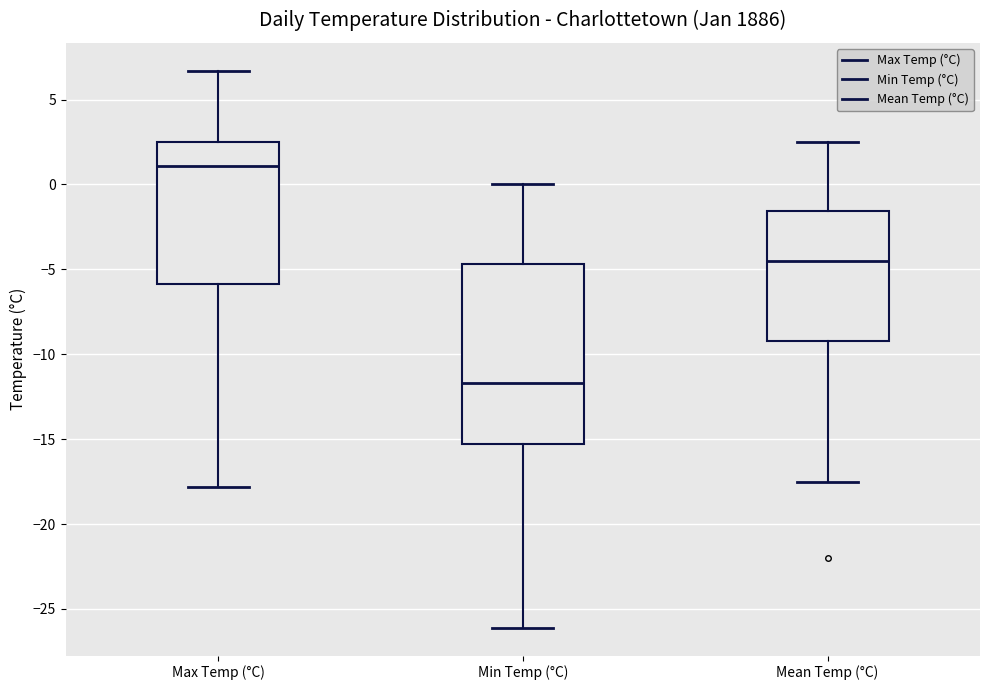

Reading left to right, read every box against the y-axis: the position of its median line, the range the box covers, and the ends of its whiskers. The values are not printed on the chart, so give them approximately, as read against the axis.

Max Temp (°C): median 1.0, box -6.0 to 2.5, whiskers -18.0 to 6.5
Min Temp (°C): median -11.5, box -15.5 to -4.5, whiskers -26.0 to 0.0
Mean Temp (°C): median -4.5, box -9.0 to -1.5, whiskers -17.5 to 2.5